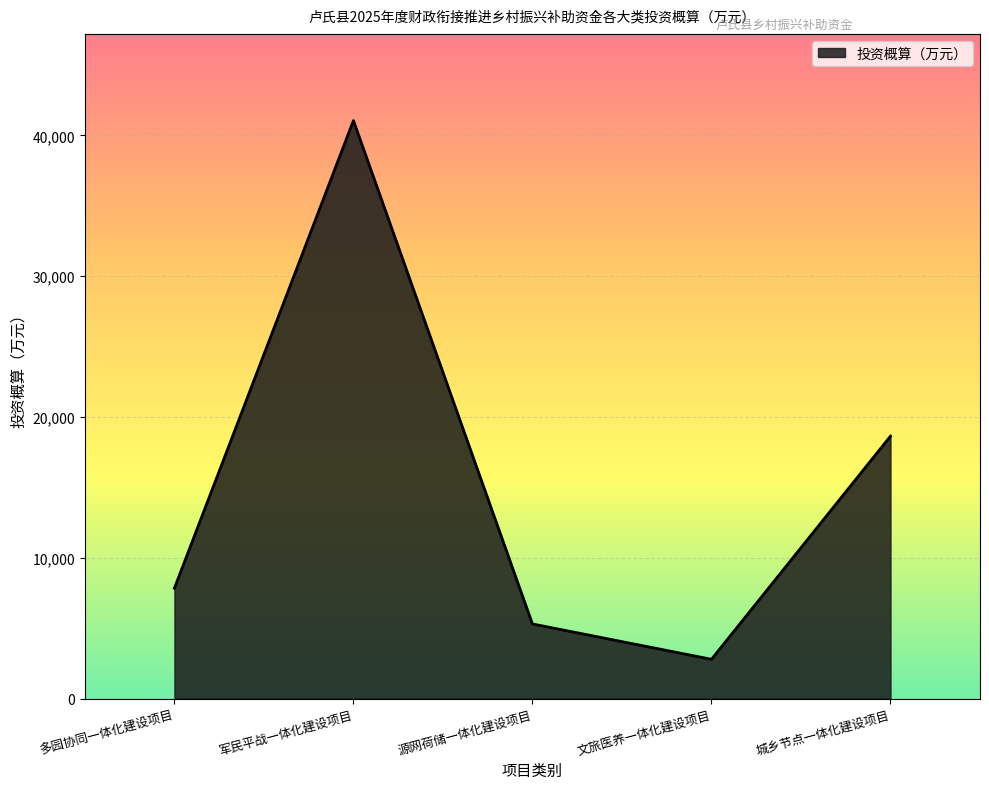

The chart shows a value of 2790.0 at 文旅医养一体化建设项目. True or false?

True